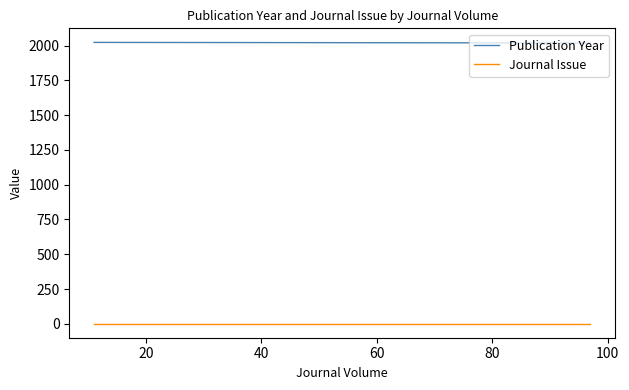

What are all the series names shown in the legend?

Publication Year, Journal Issue